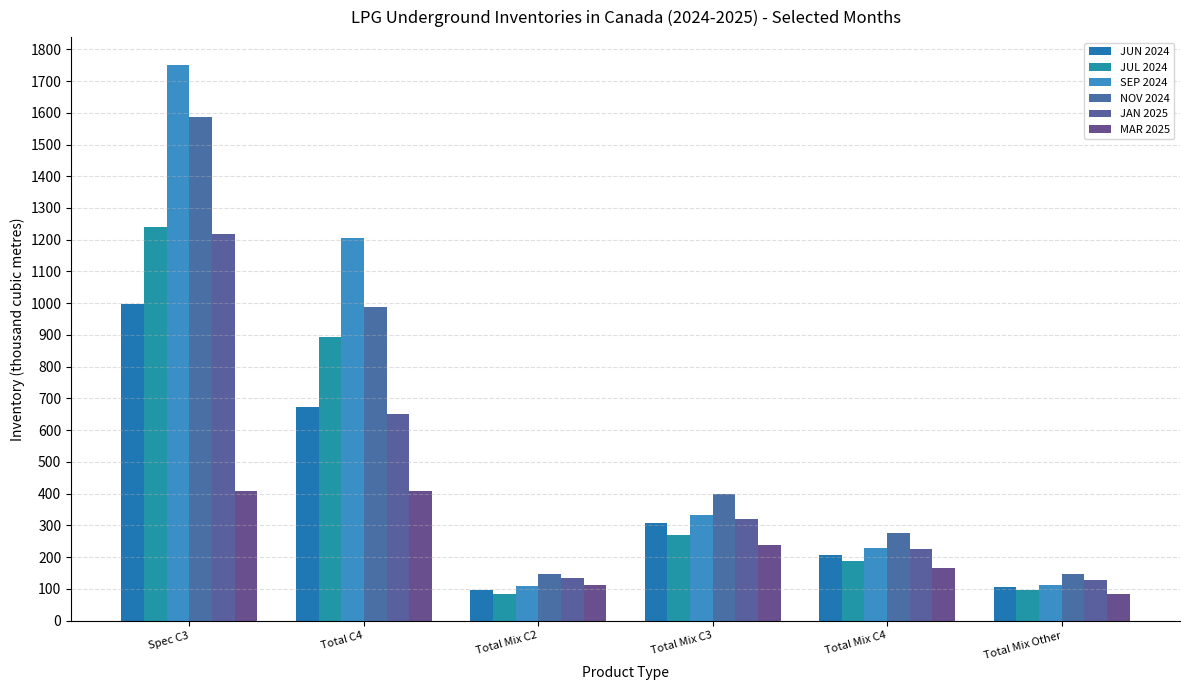

Are the bars grouped side by side (vs. stacked)?

Yes